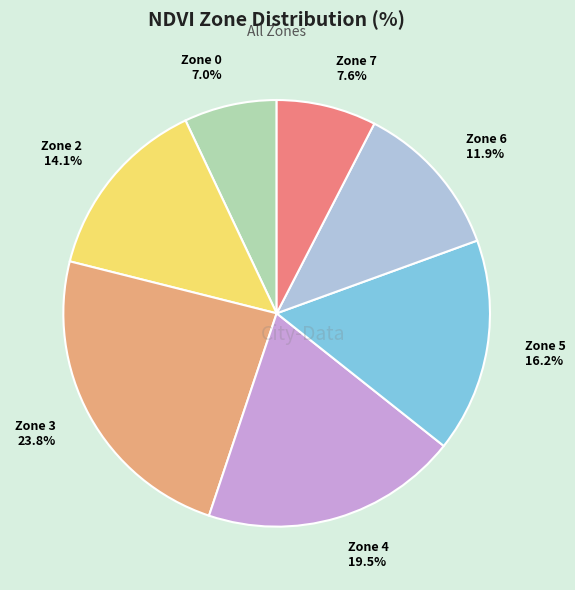

Which slice is the smallest?

Zone 0